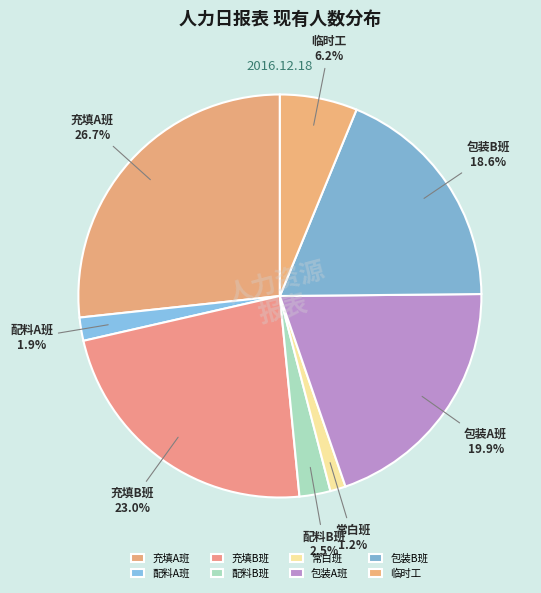

Is it true that 包装B班 is 19% of the pie?

True